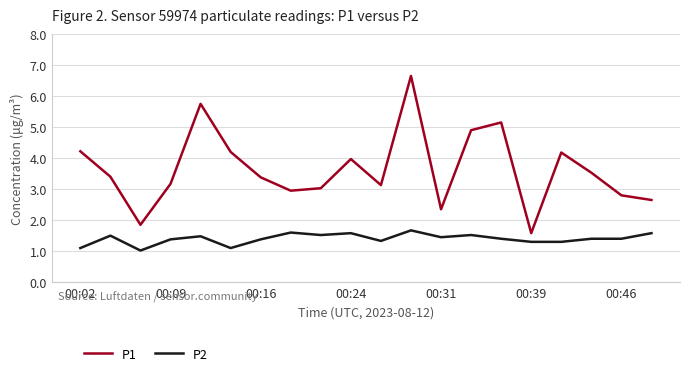

Which series has the largest total across all categories?

P1